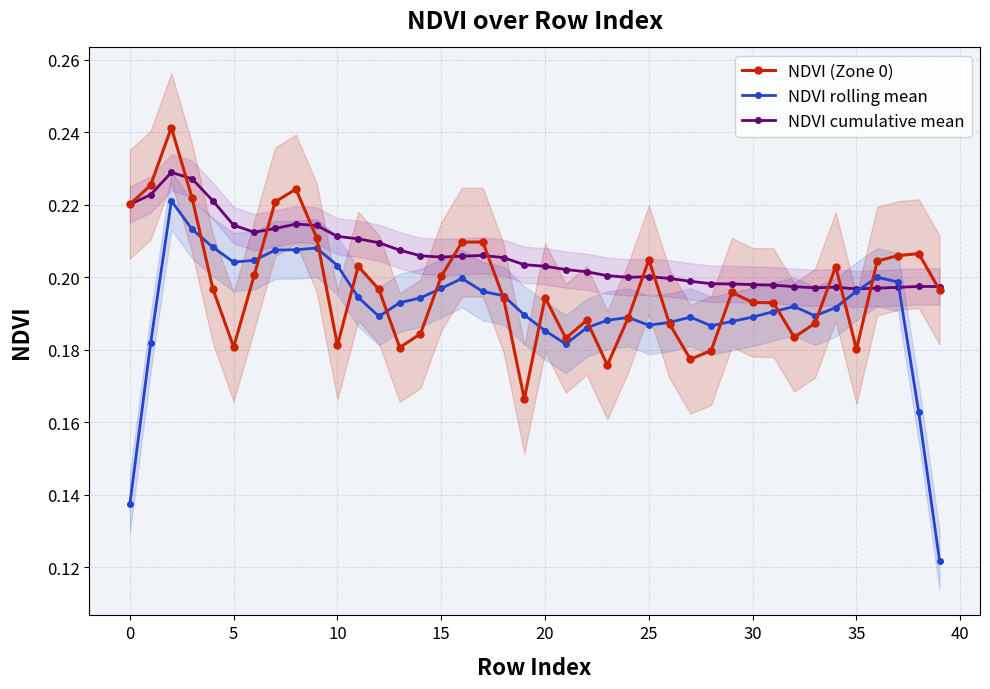

Between 24 and 28, which series saw the biggest shift?

NDVI (Zone 0)